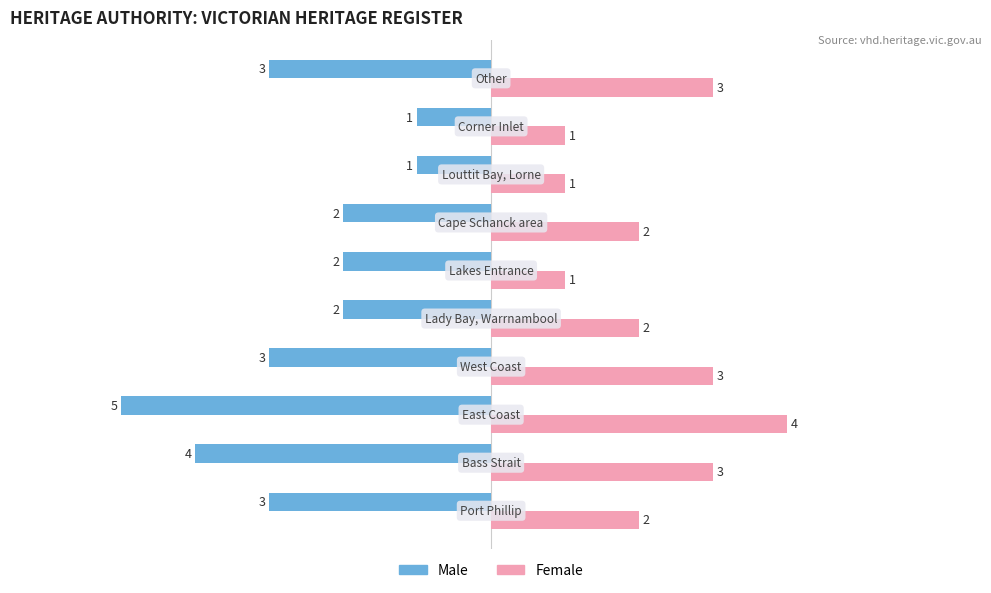

How many data points in Female are less than 2?

3